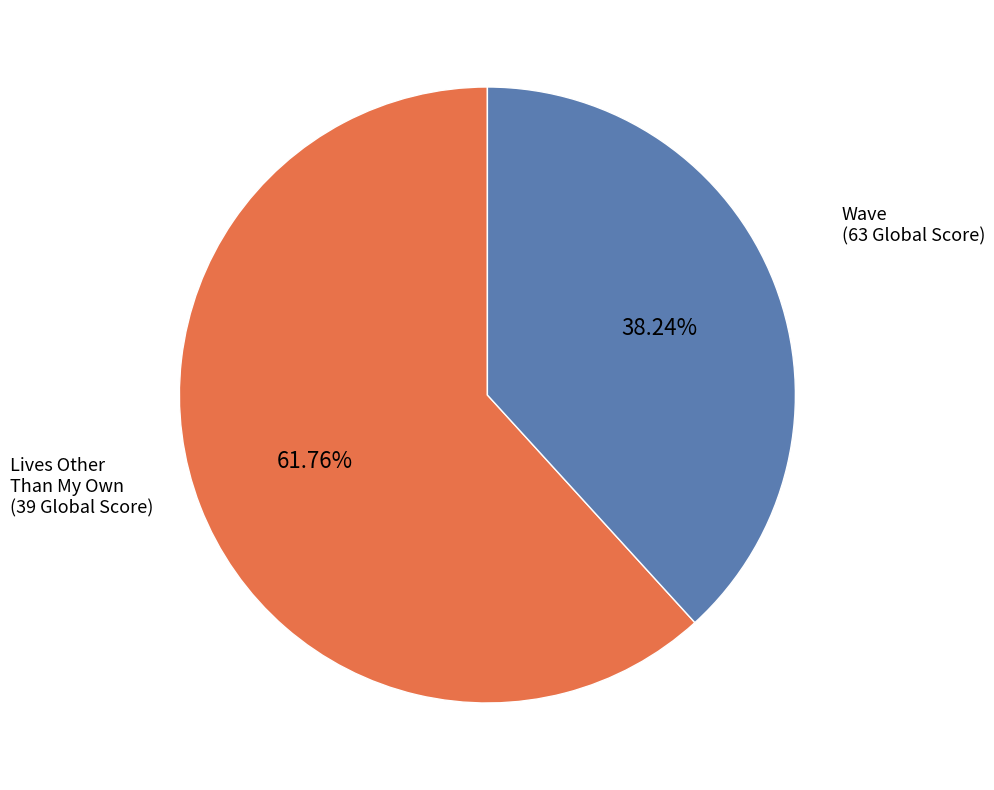

Approximately how many times larger is the value at Lives Other Than My Own compared to Wave?

0.6